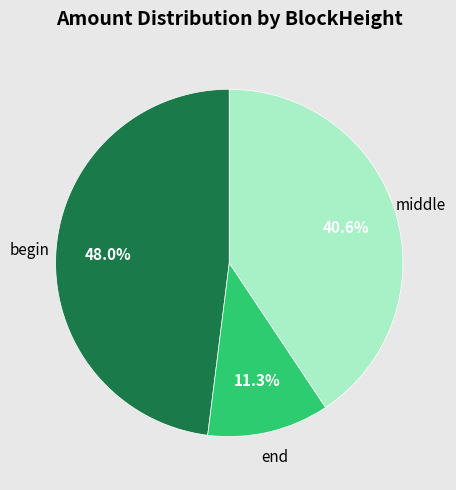

Which has a higher value, end or middle?

middle